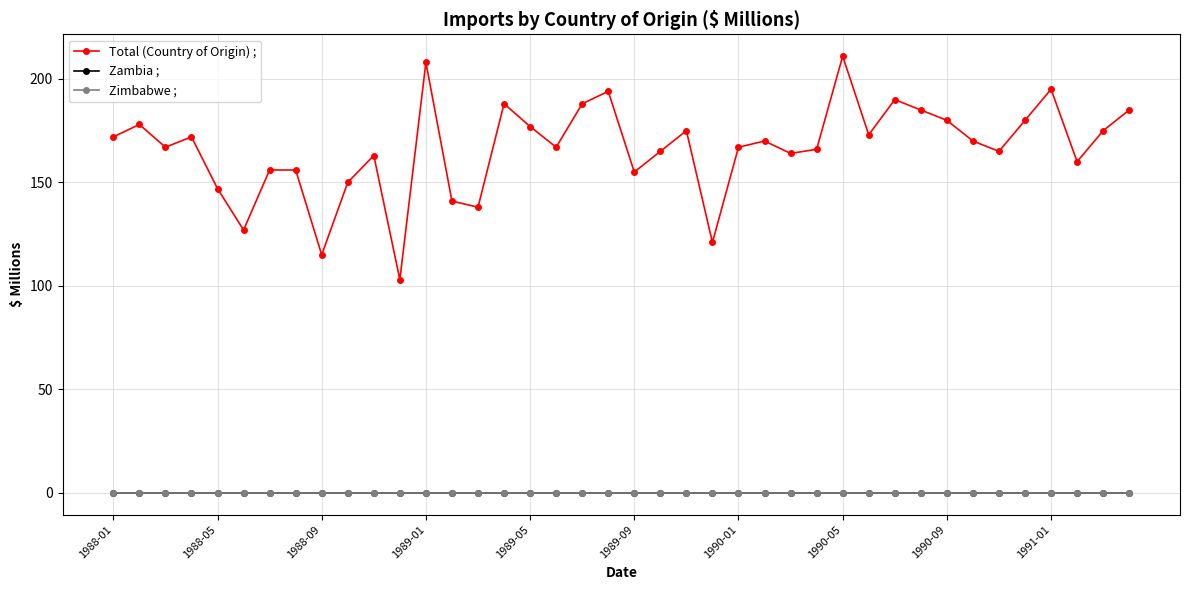

Is this an area chart (filled region under the line)?

No